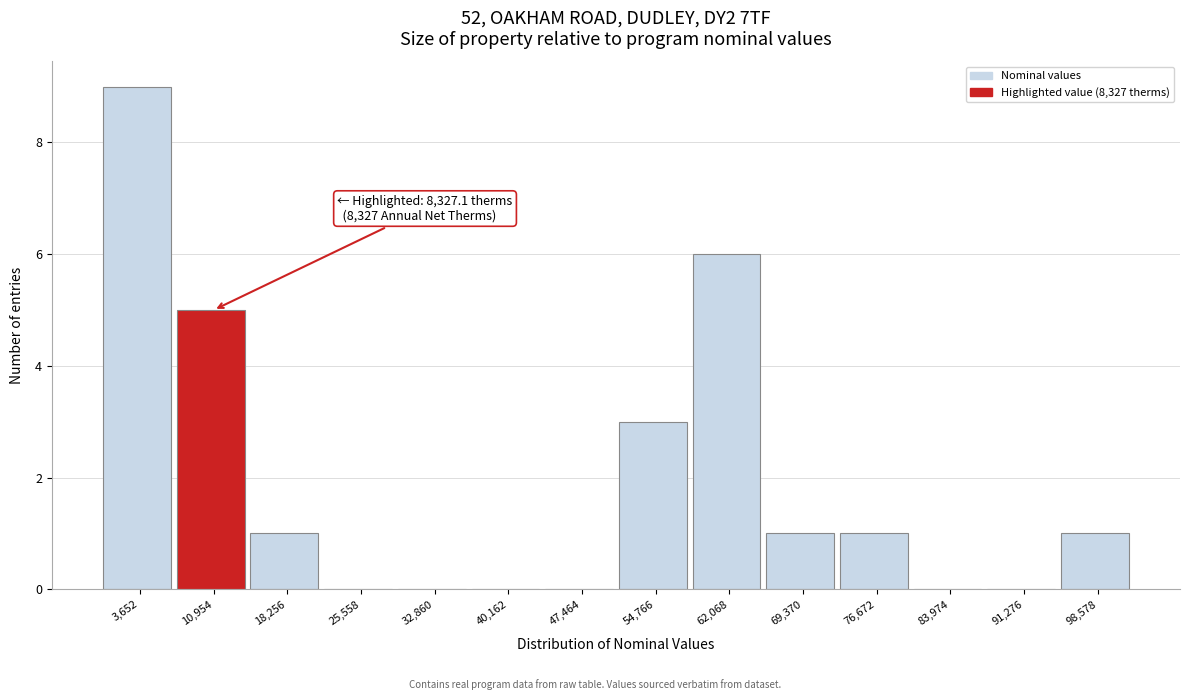

Which range on the x-axis has the tallest bar?

0 to 7000